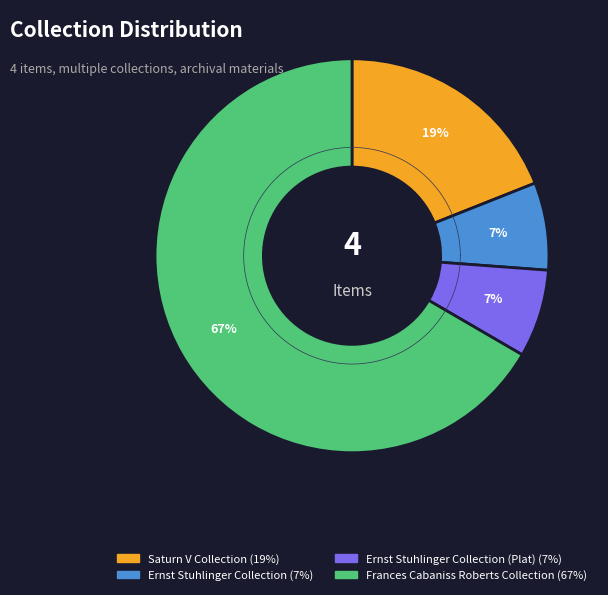

Which slice is the smallest?

Ernst Stuhlinger Collection